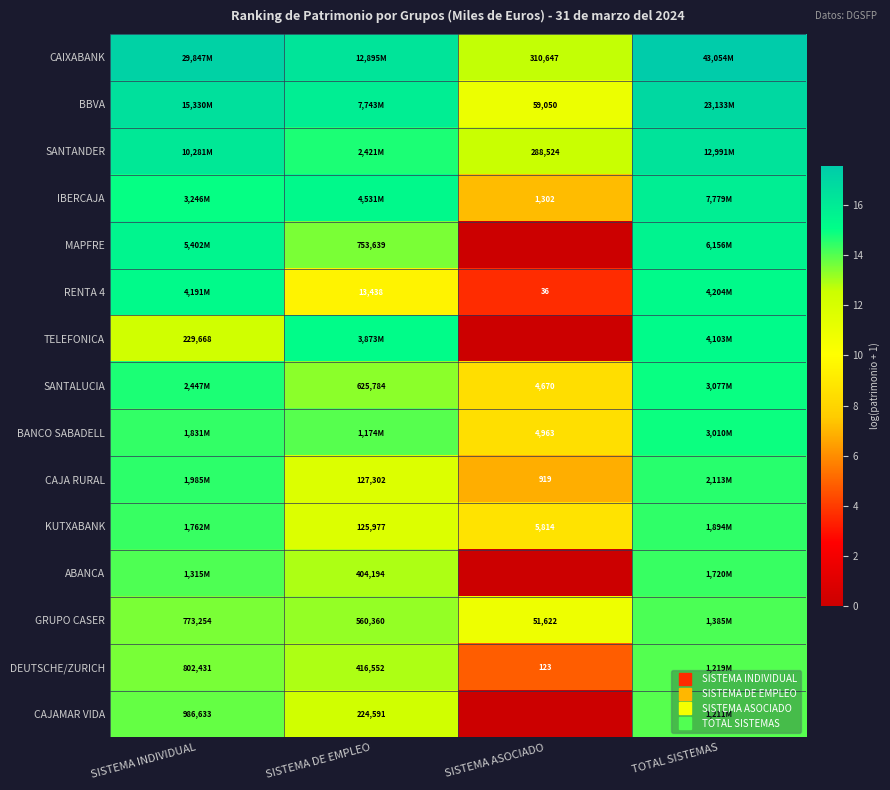

Read the KUTXABANK value at SISTEMA INDIVIDUAL.

14.4